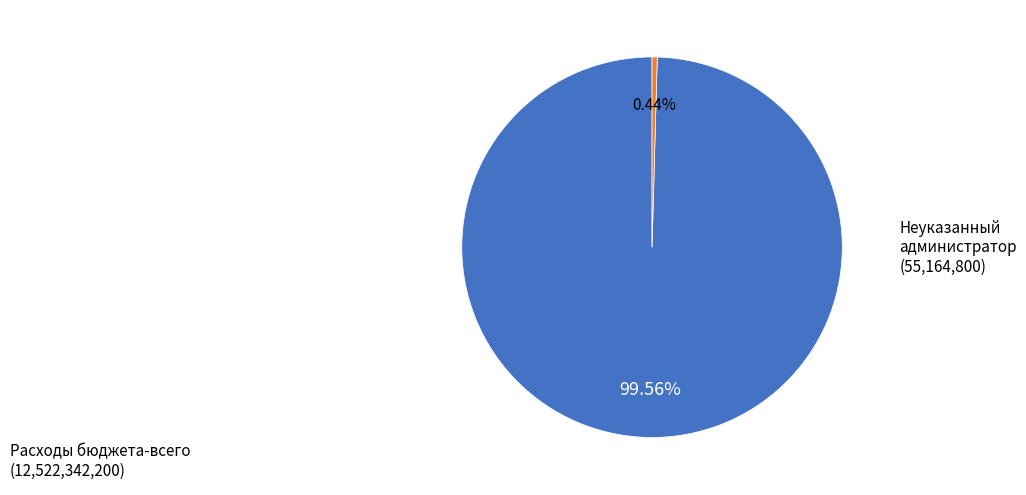

Which category accounts for the majority?

Расходы бюджета-всего